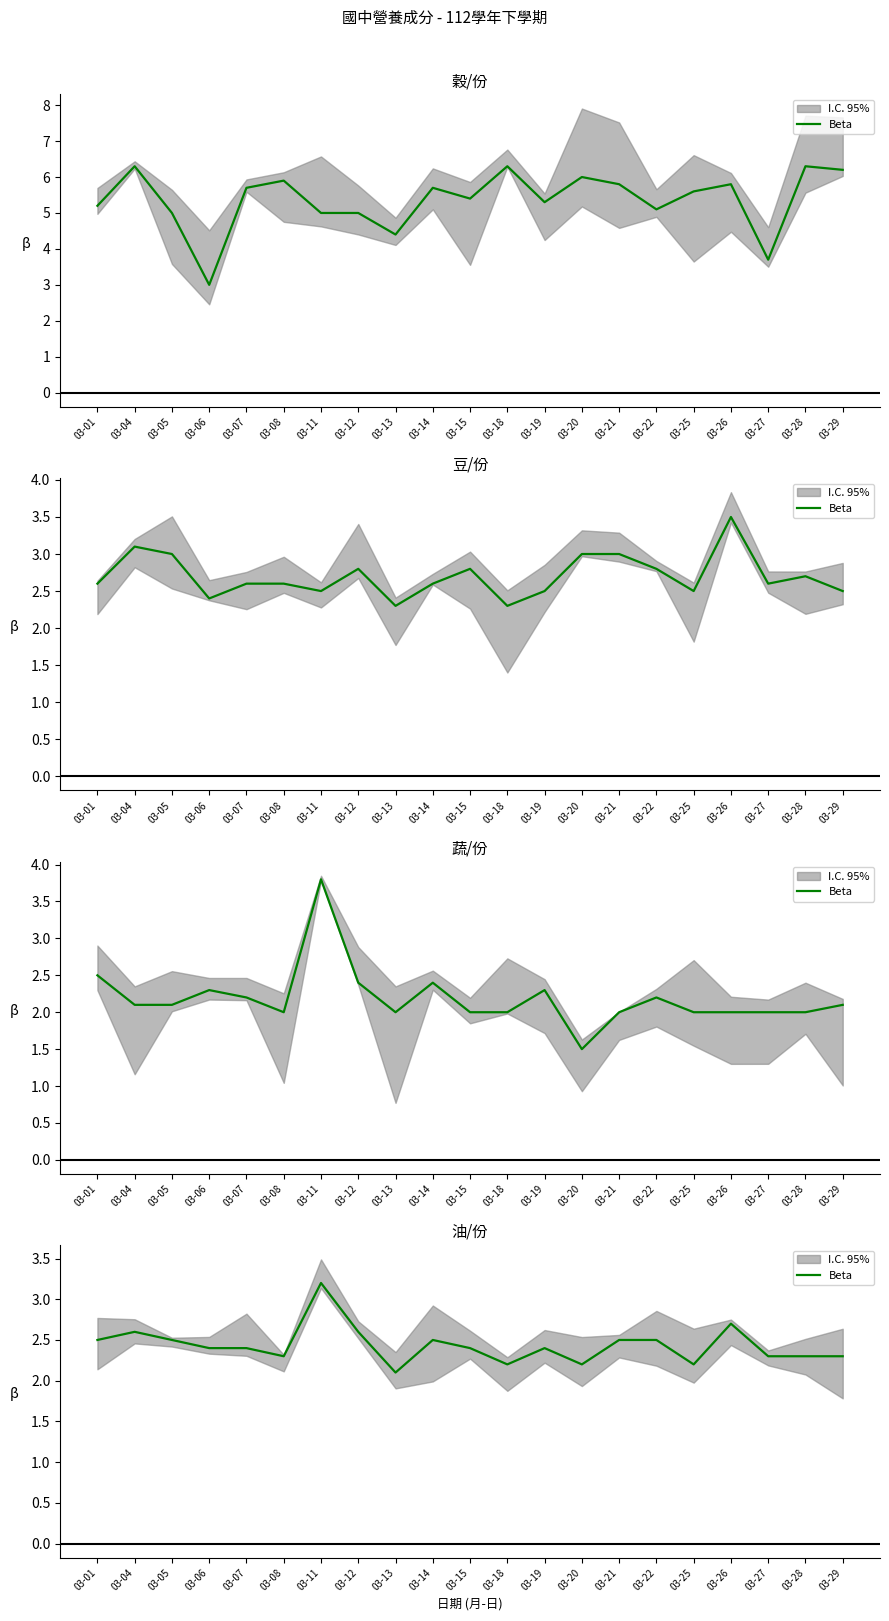

List the labels in order of value, smallest first.

03-13, 03-18, 03-20, 03-25, 03-08, 03-27, 03-28, 03-29, 03-06, 03-07, 03-15, 03-19, 03-01, 03-05, 03-14, 03-21, 03-22, 03-04, 03-12, 03-26, 03-11